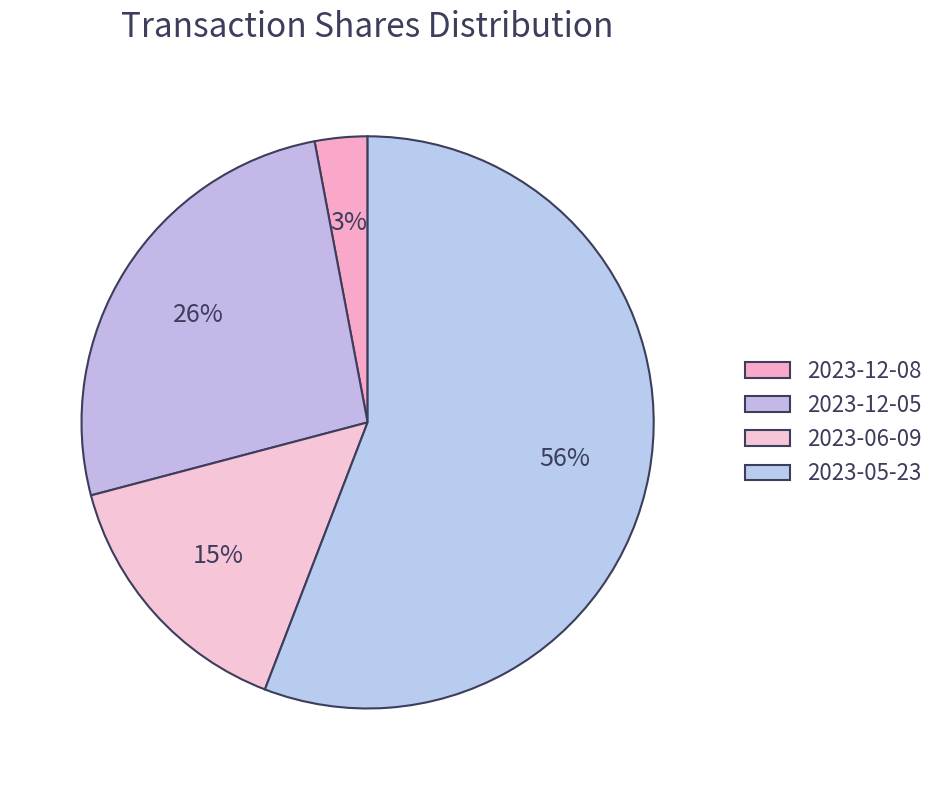

What percentage is the 2023-12-08 slice, to the nearest percent?

3%